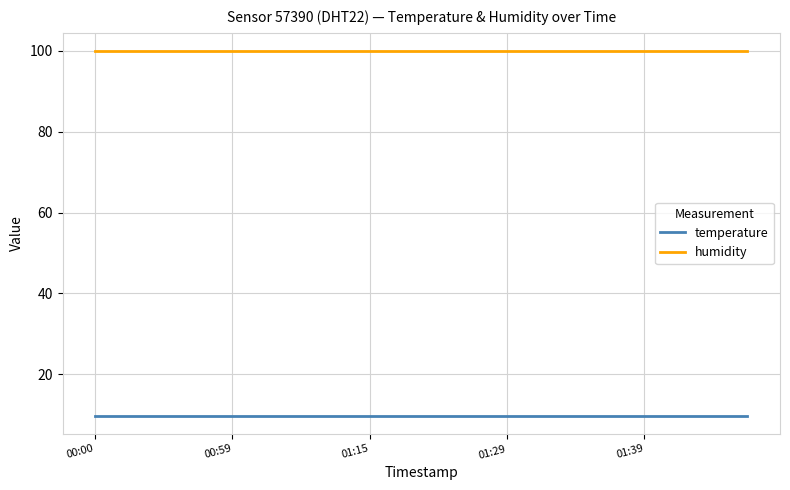

List the series in order of their overall mean, highest first.

humidity, temperature